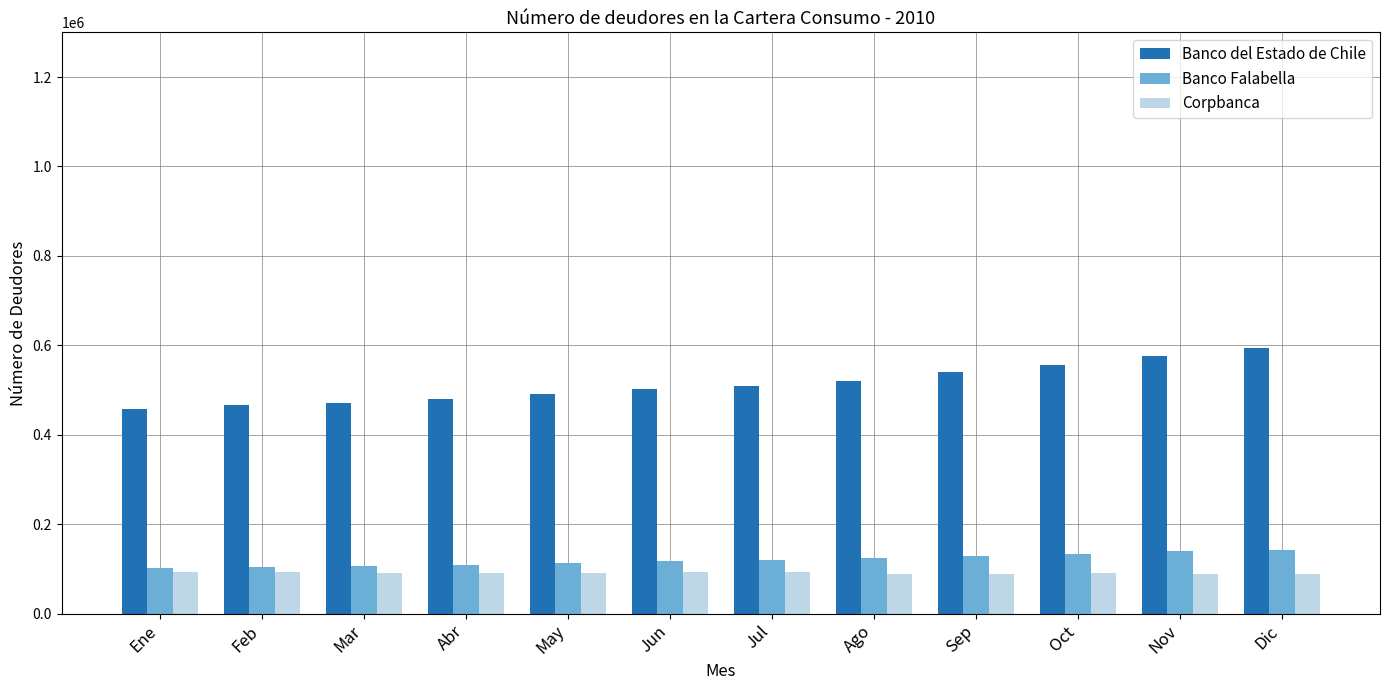

What is the maximum value for Corpbanca?

93018